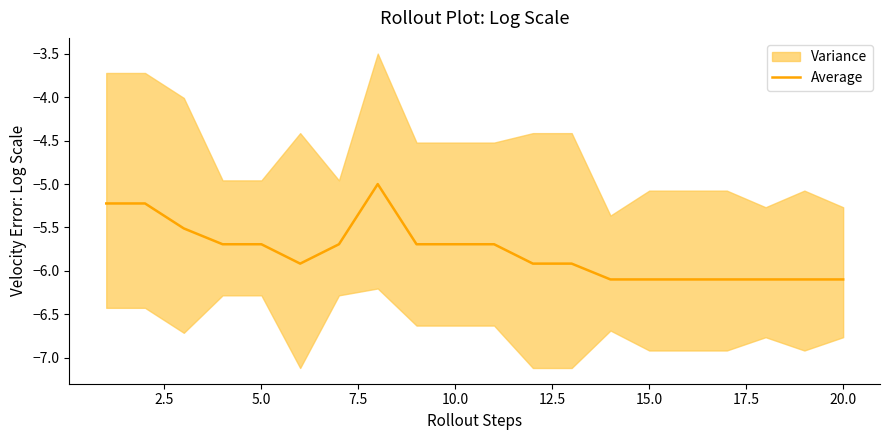

Is this an area chart (filled region under the line)?

No